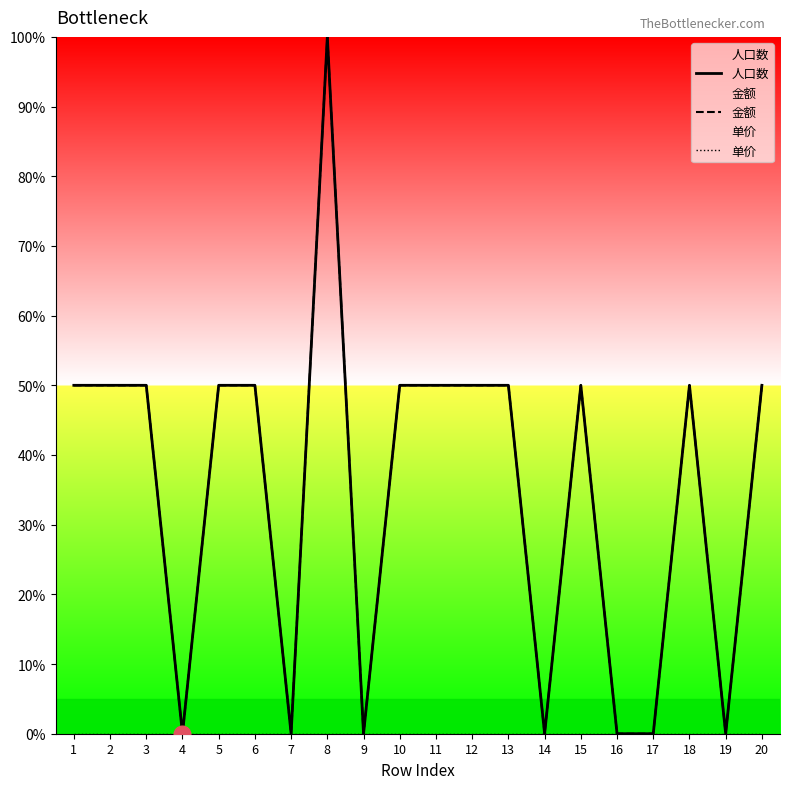

Between 3 and 11, which series saw the biggest shift?

人口数